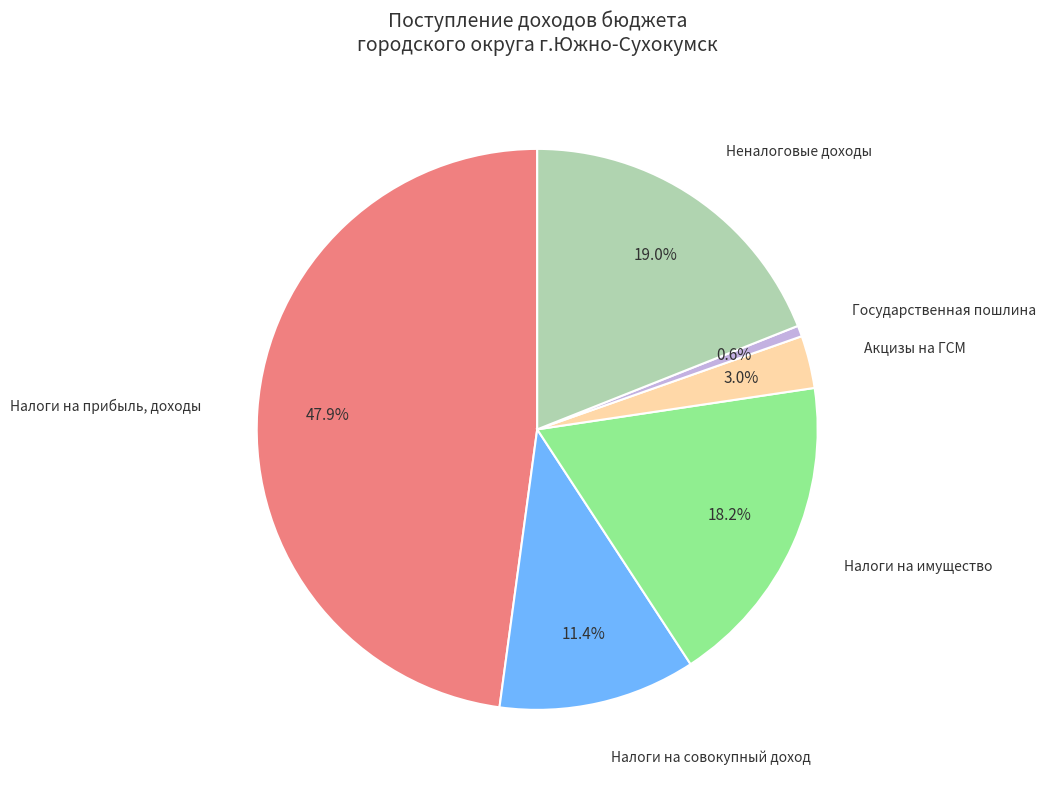

Is Государственная пошлина the majority of the pie?

No